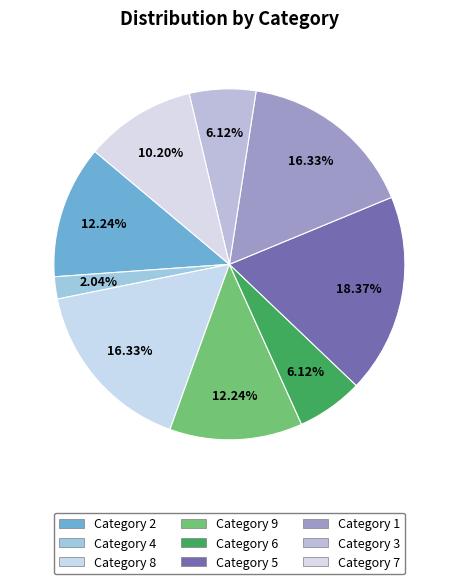

Which slice is the largest?

Category 5